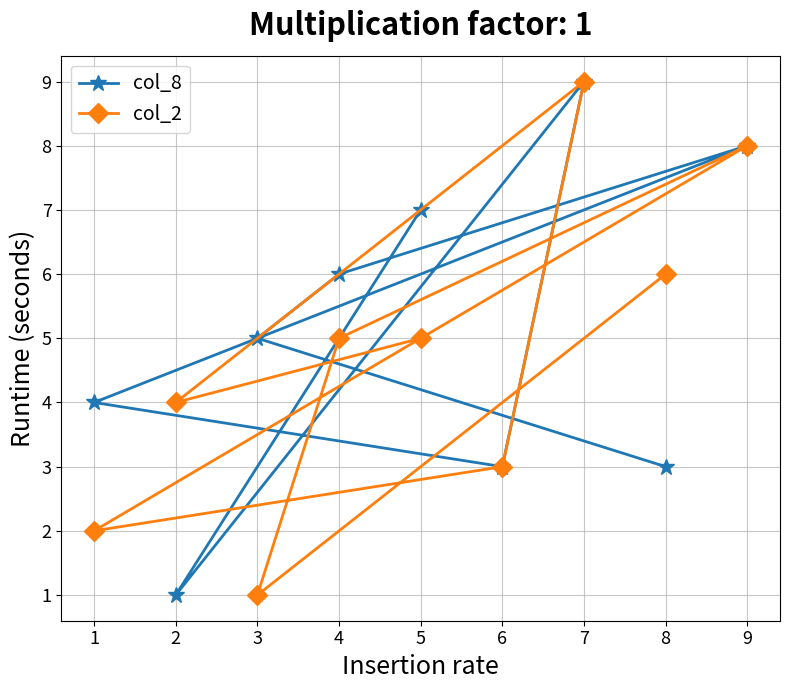

List the labels in order of col_8 value, smallest first.

1, 3, 8, 4, 7, 6, 0, 5, 2